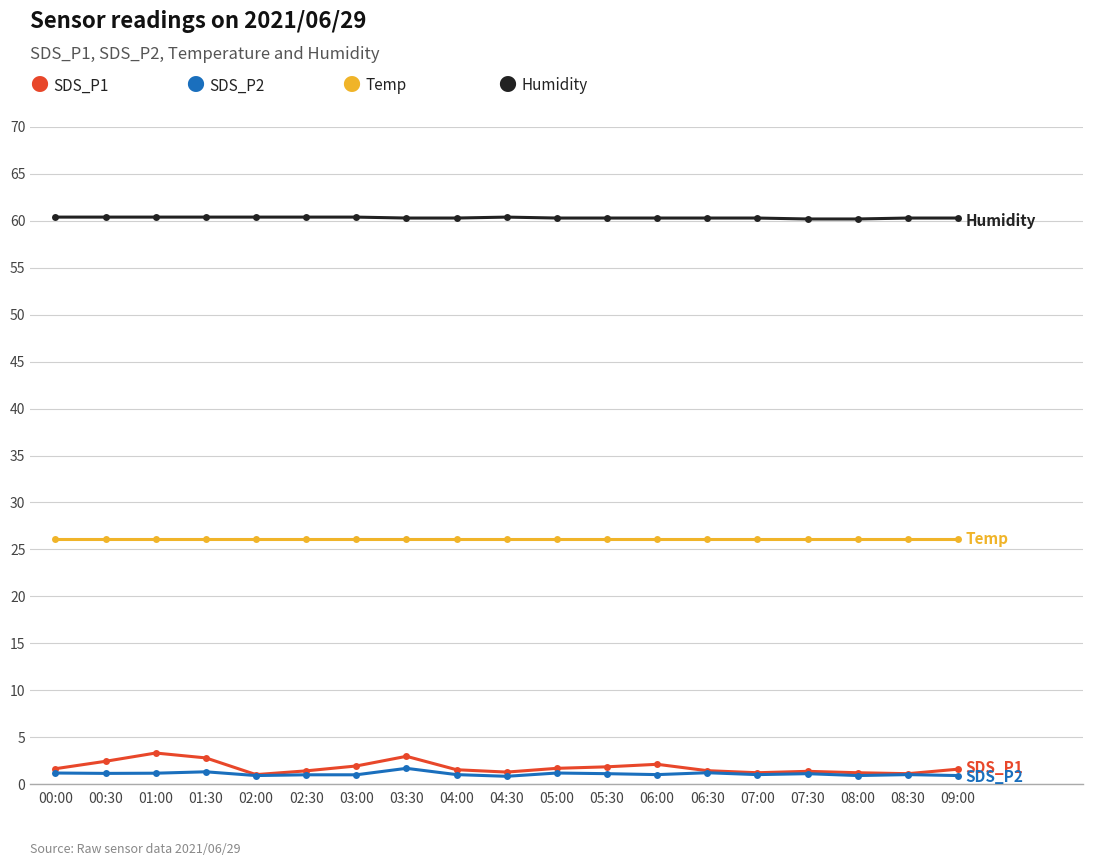

What is the maximum value shown in the chart?

60.4